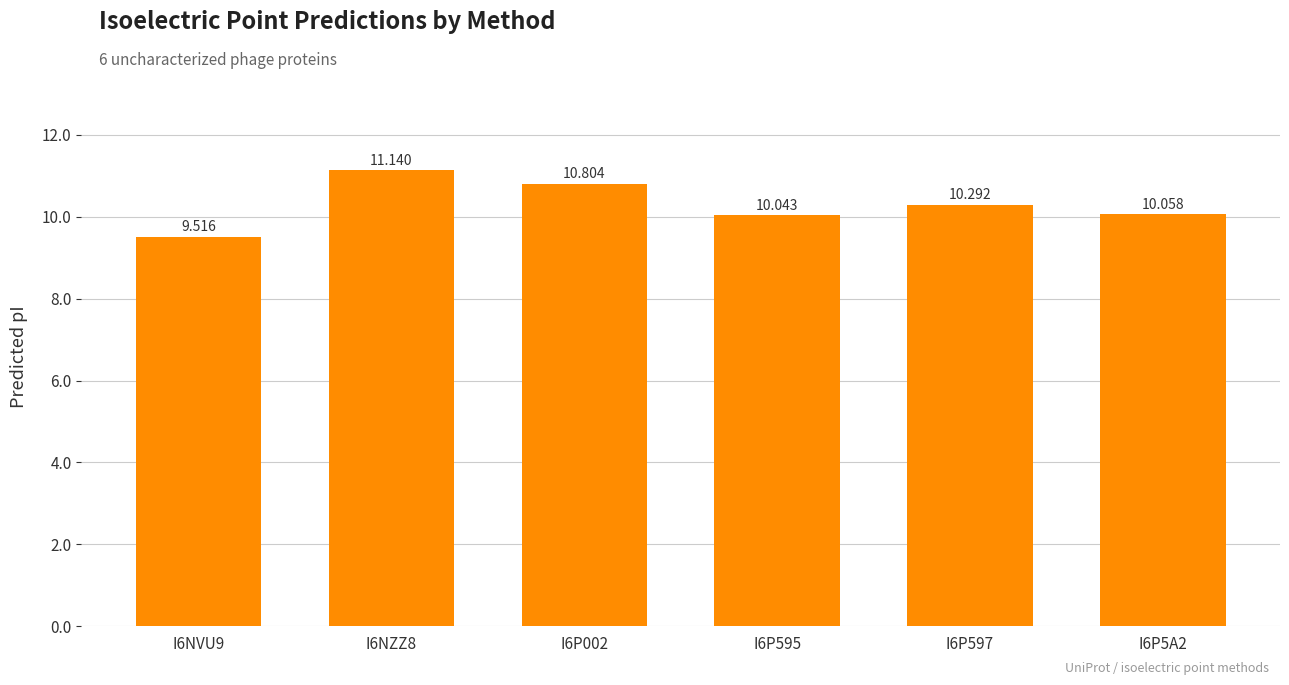

Reading left to right, transcribe all the data shown in this chart.

I6NVU9=9.5	I6NZZ8=11.1	I6P002=10.8	I6P595=10.0	I6P597=10.3	I6P5A2=10.1